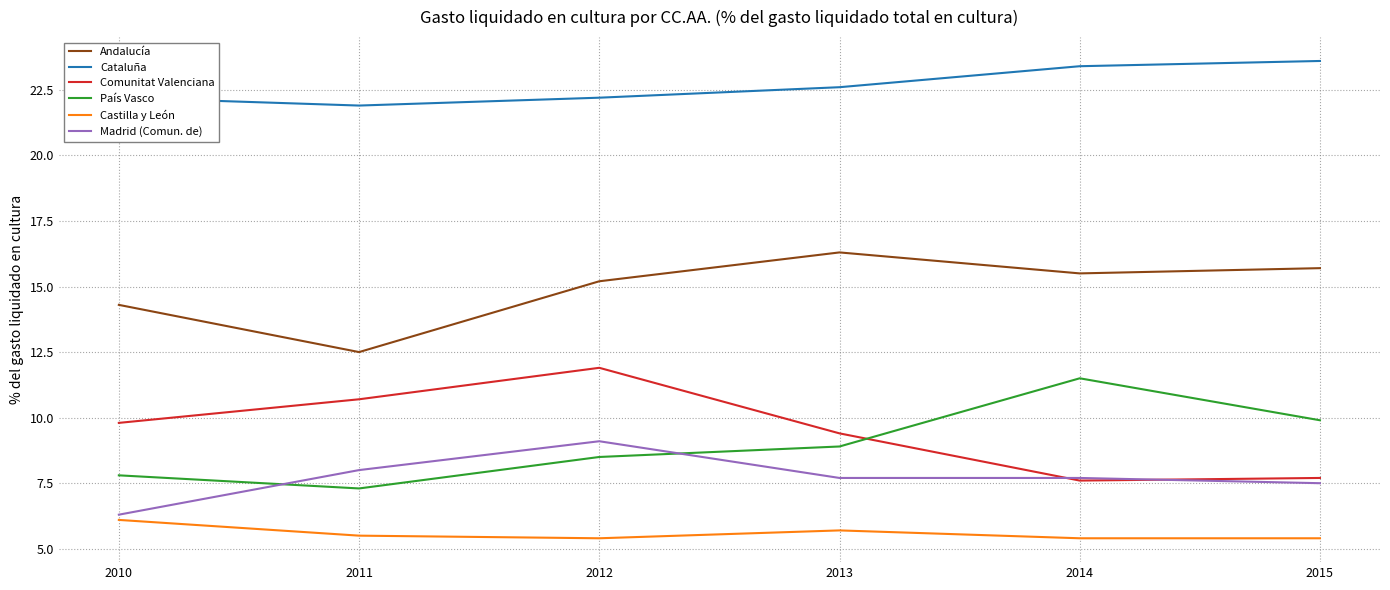

Which series has the largest total across all categories?

Cataluña